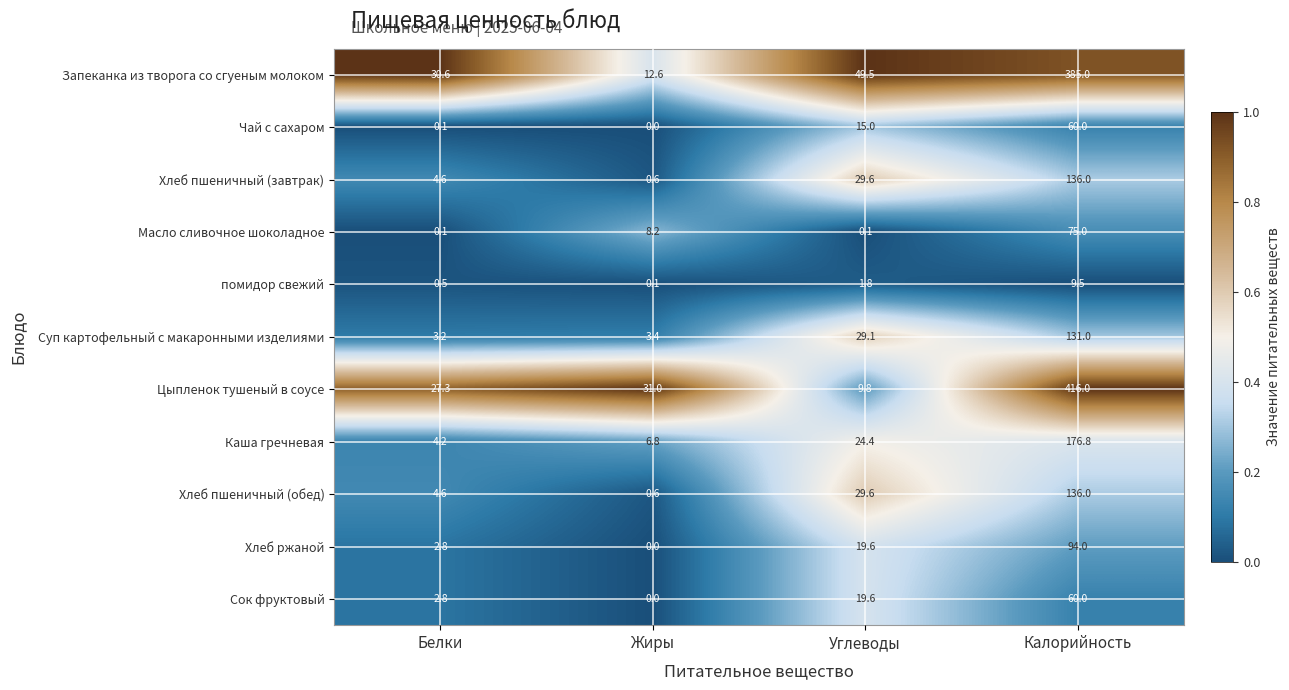

What is the spread (max minus min) of values at Жиры?

31.0